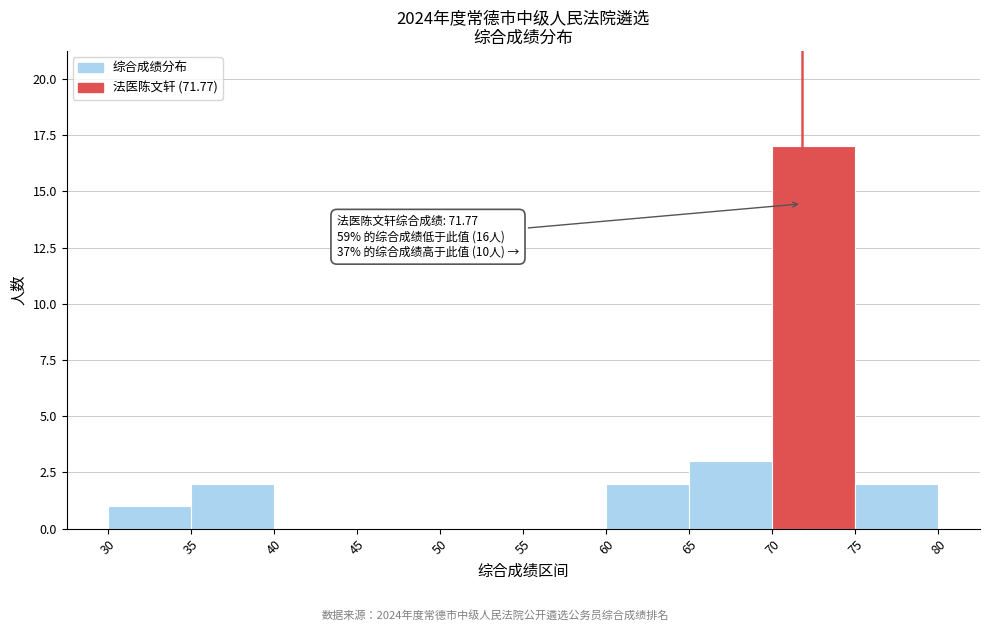

Over which range of the x-axis is the bar tallest?

70 to 75